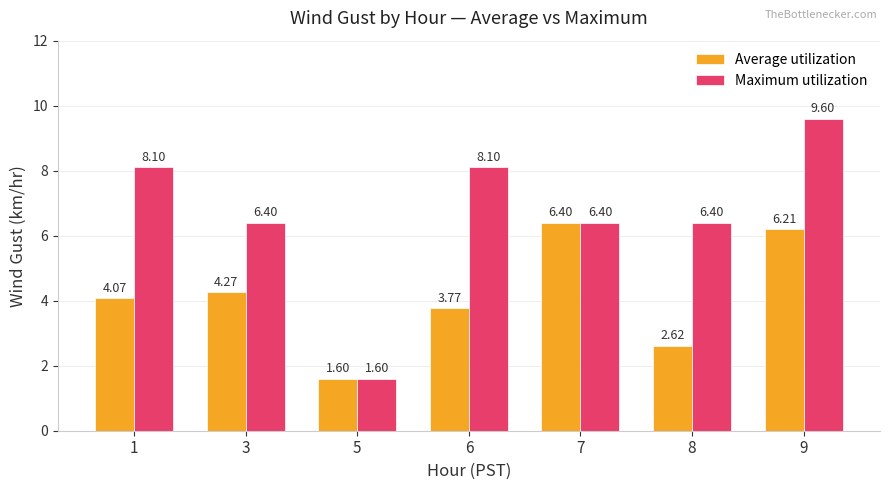

Is it true that Average utilization equals 5.5 at 6?

False